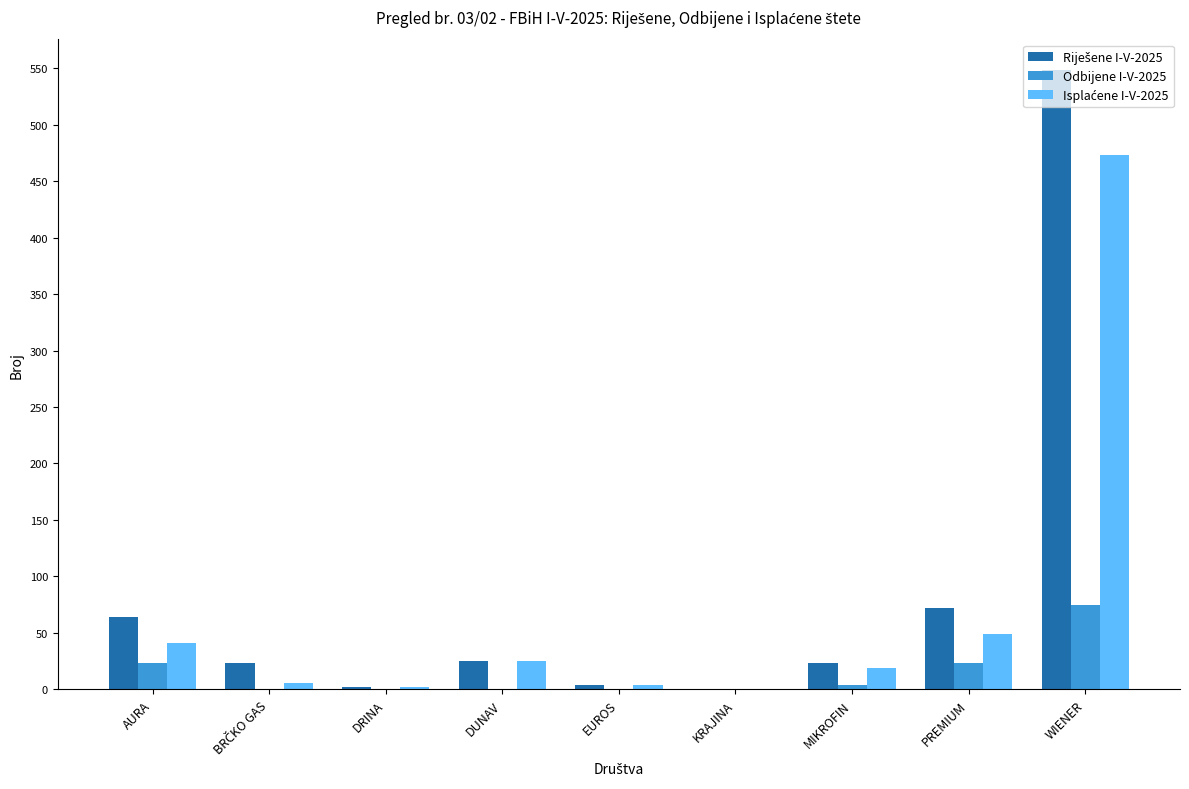

True or false: Odbijene I-V-2025 has a value of 46 at EUROS.

False